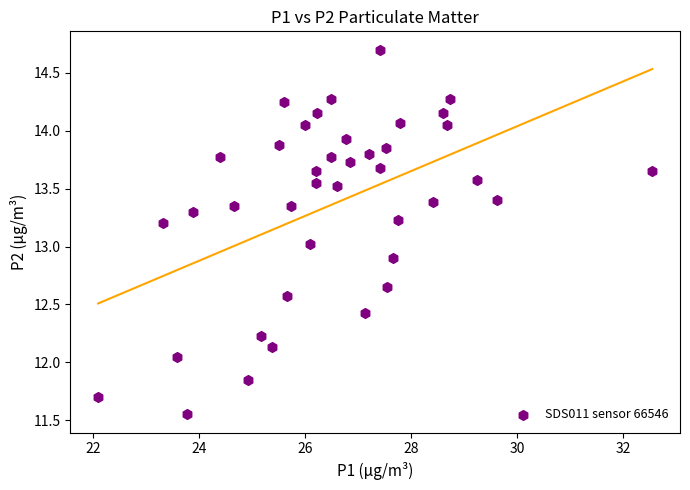

What is the range of X values (max minus min)?

10.4